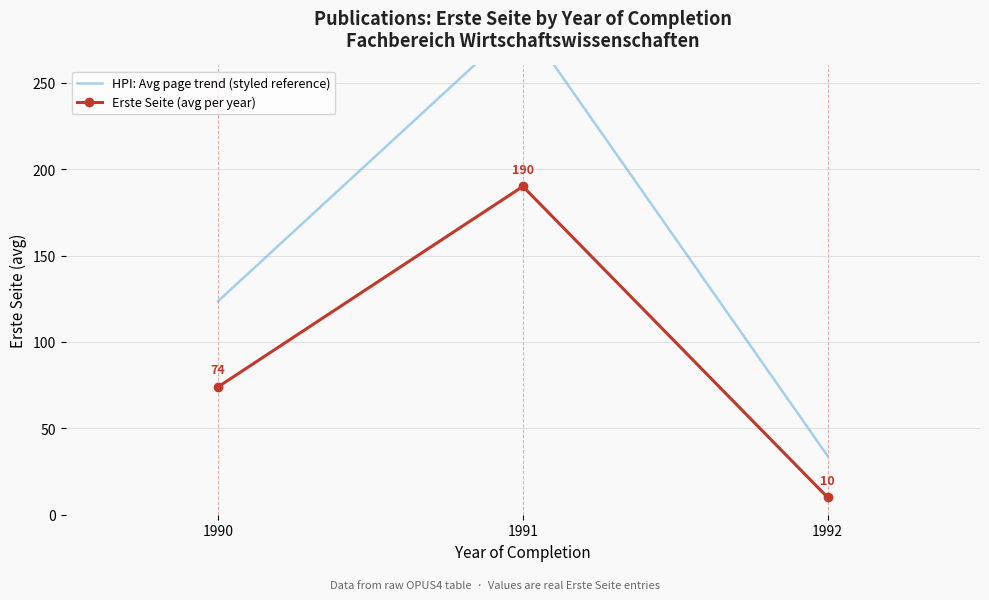

The Erste Seite (avg per year) series shows 190.0 at 1991. True or false?

True